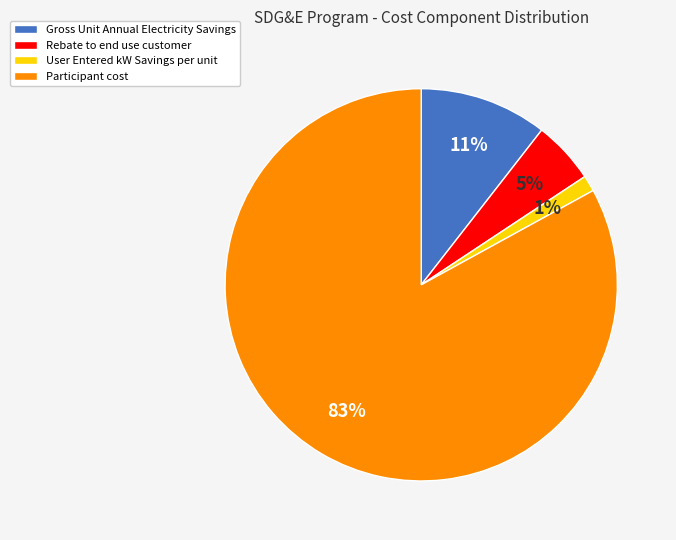

Combined, do Gross Unit Annual Electricity Savings and Rebate to end use customer account for over 50%?

No